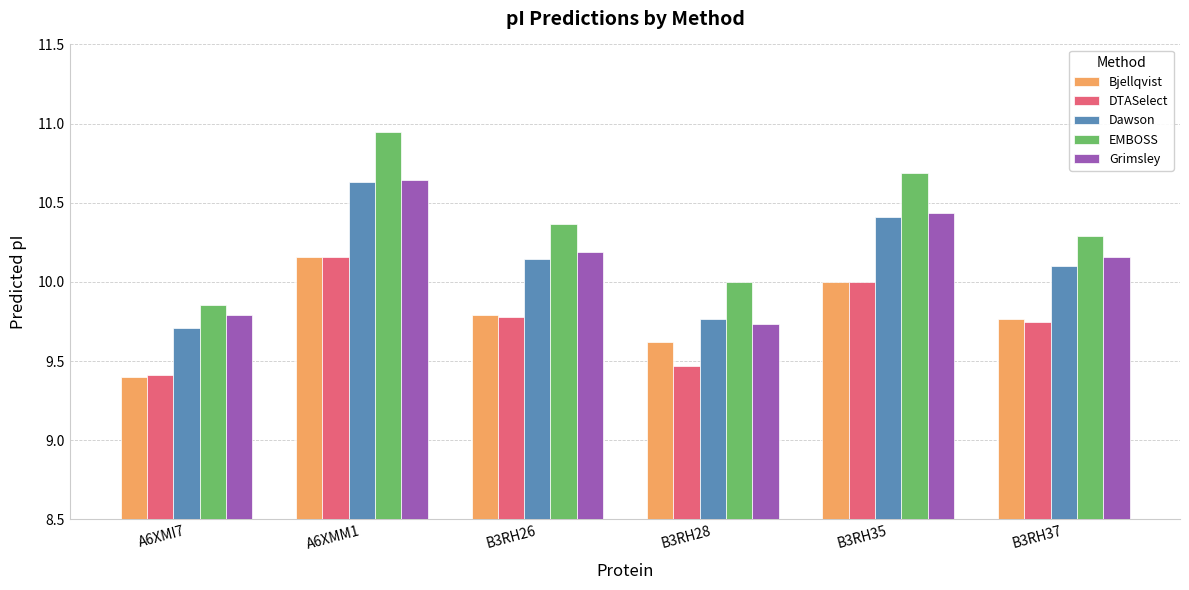

At which category is the sum across all series the highest?

A6XMM1